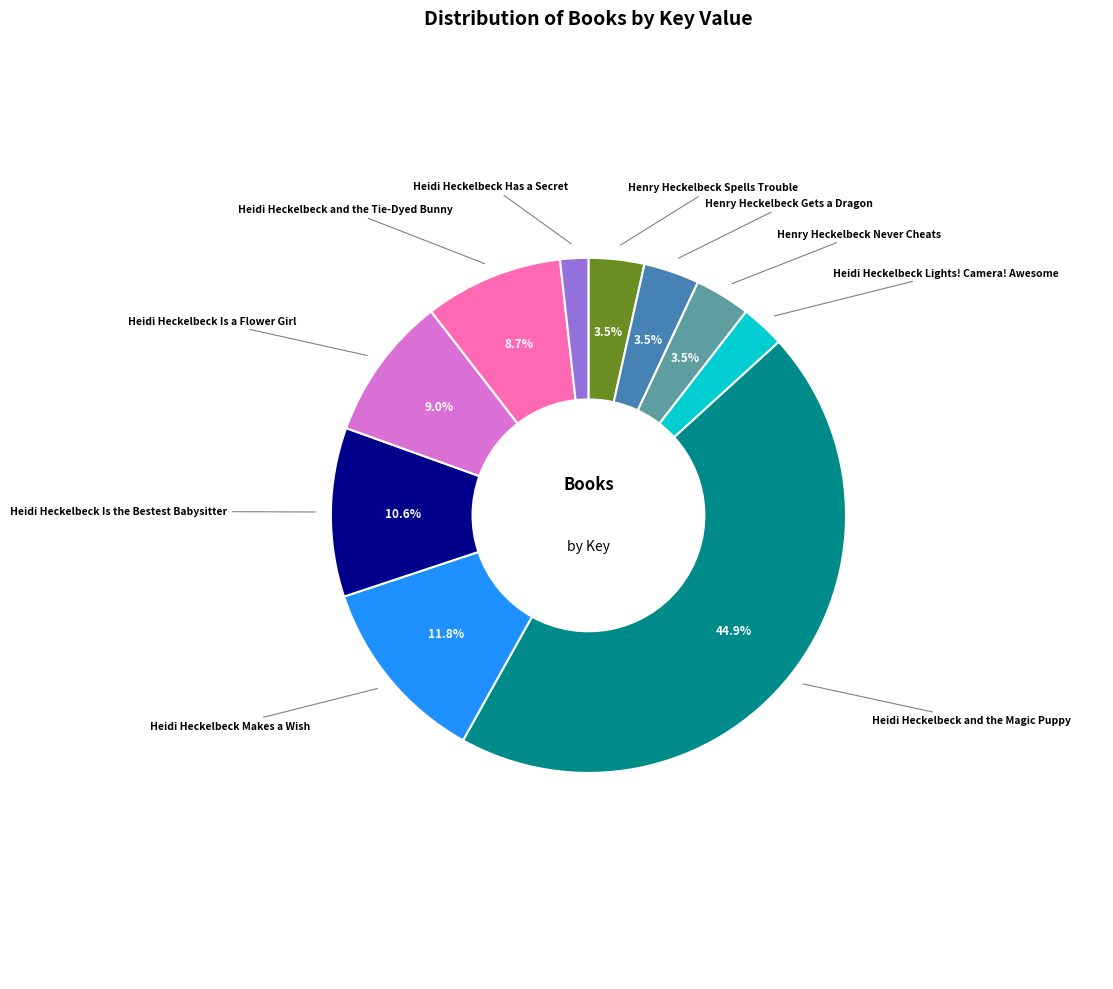

Is there a majority slice in this chart?

No